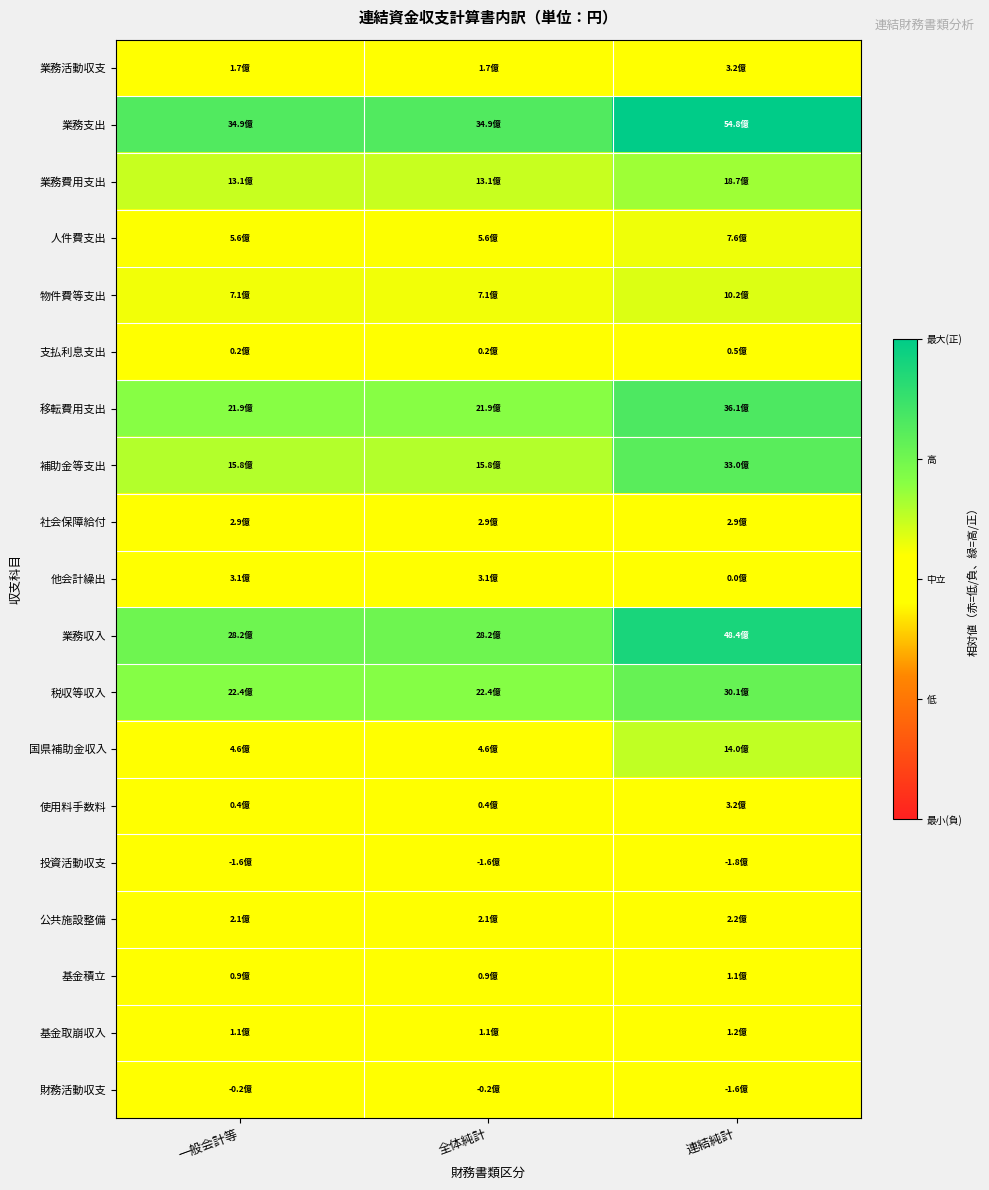

At which category is the sum across all series the highest?

連結純計